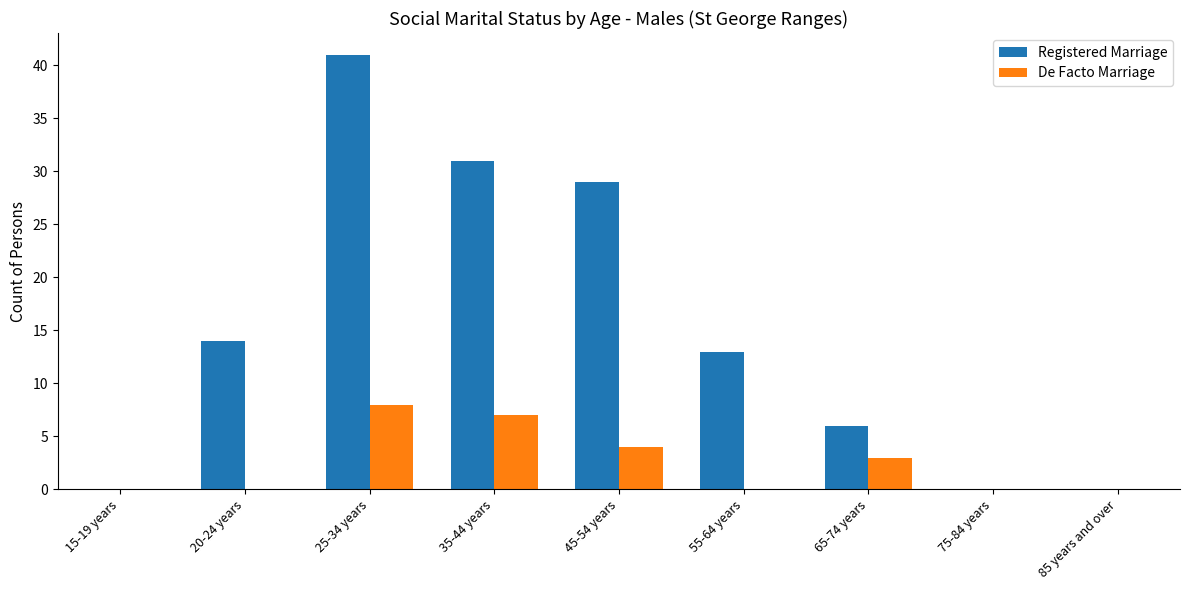

At which category is the sum across all series the highest?

25-34 years